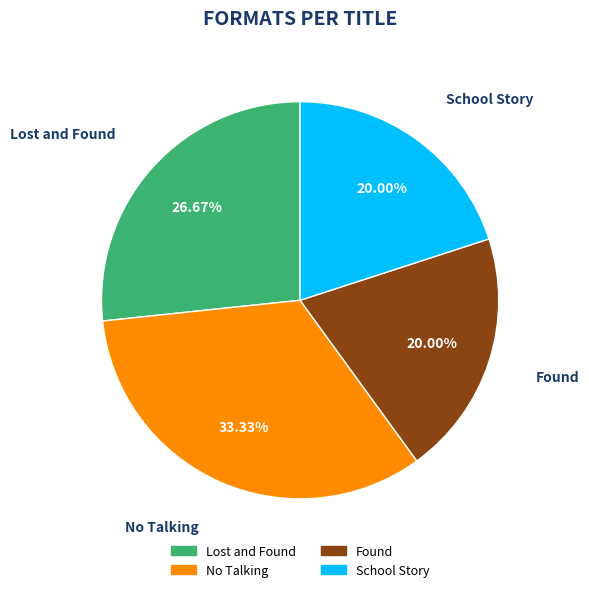

To the nearest percent, what is the combined percentage of No Talking and Found?

53%